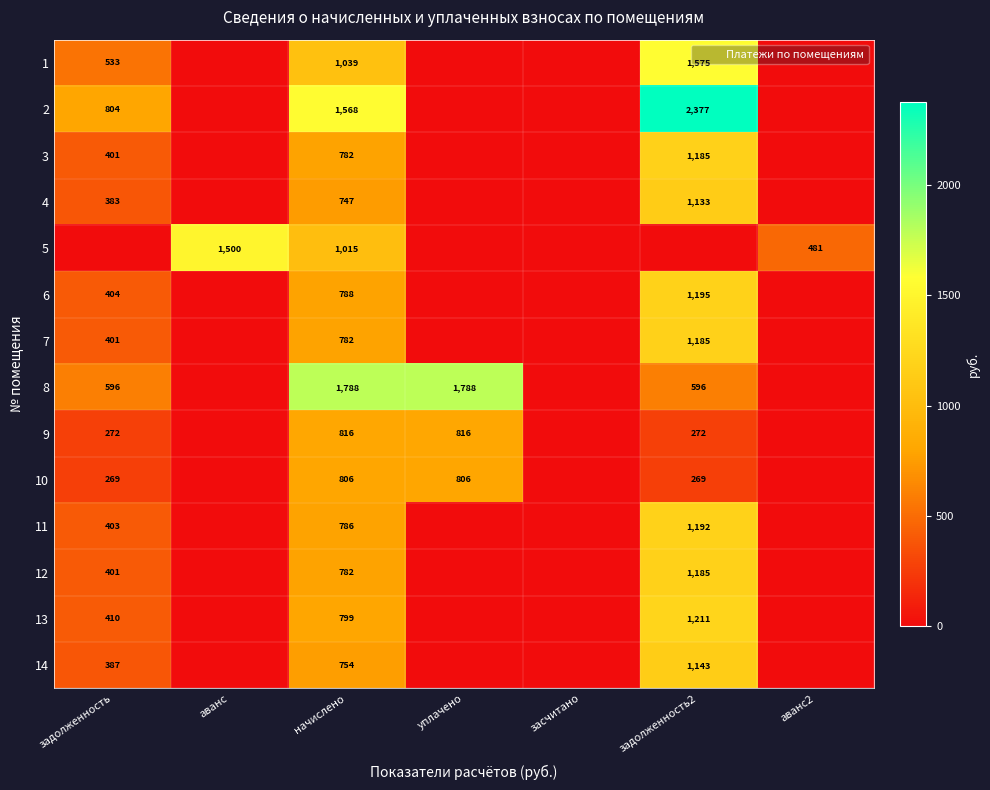

Where is 2 nearest to the value 1188?

начислено